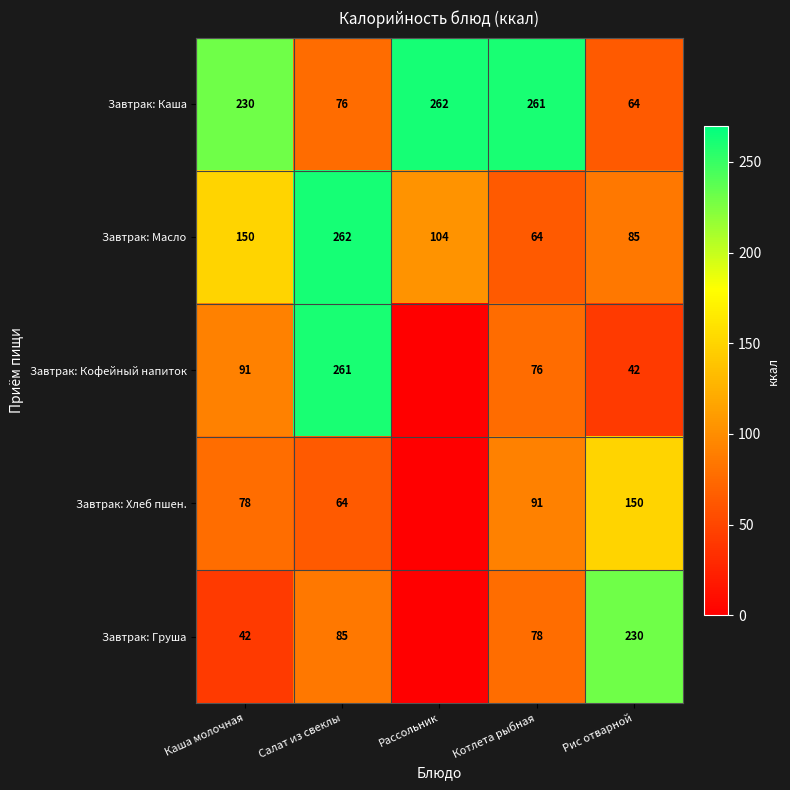

What is the spread (max minus min) of values at Салат из свеклы?

198